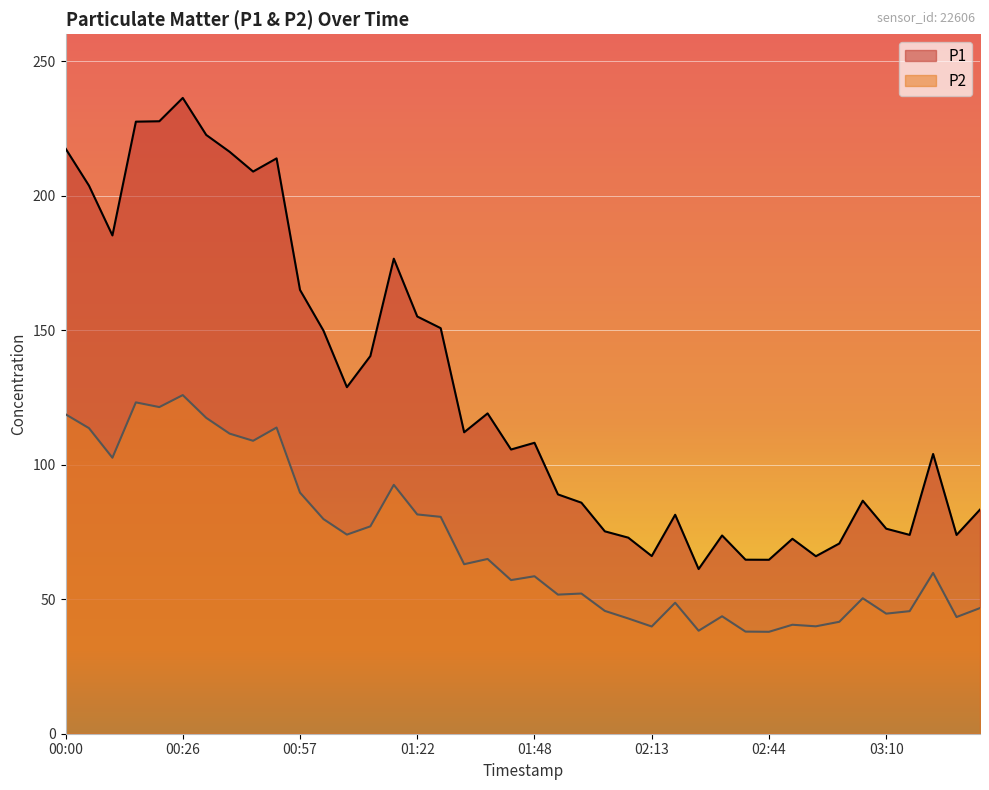

List the series in order of their overall mean, highest first.

P1, P2